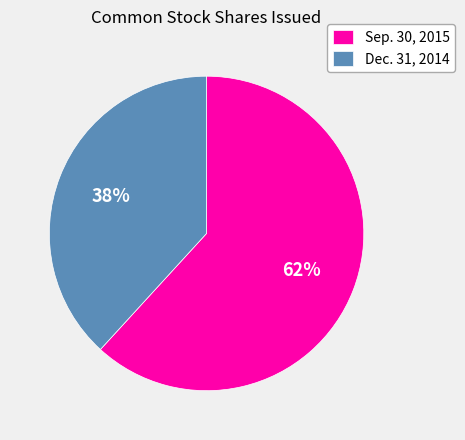

Which has a higher value, Dec. 31, 2014 or Sep. 30, 2015?

Sep. 30, 2015